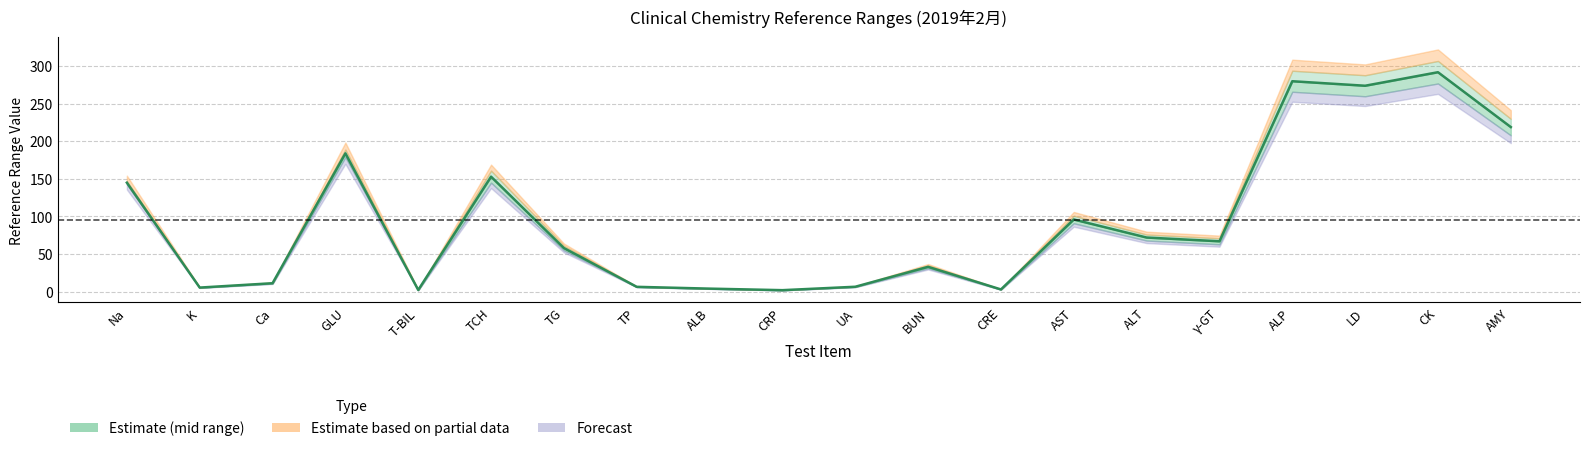

Reading left to right, what are all the values shown in this chart?

Na=145.0	K=5.4	Ca=11.2	GLU=184.0	T-BIL=2.2	TCH=153.0	TG=58.0	TP=6.4	ALB=4.0	CRP=2.0	UA=6.5	BUN=33.0	CRE=2.9	AST=96.0	ALT=72.0	γ-GT=67.0	ALP=280.0	LD=274.0	CK=292.0	AMY=219.0